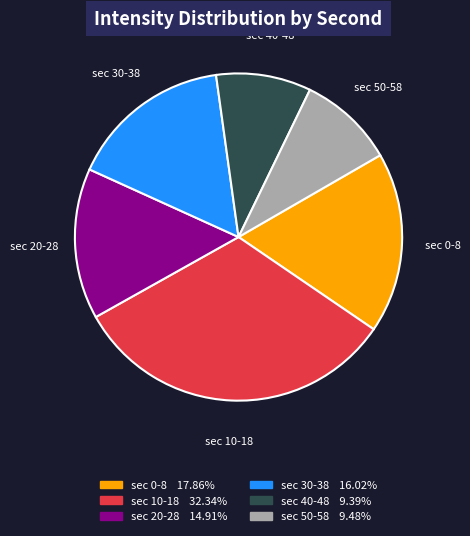

How many slices are in this pie chart?

6